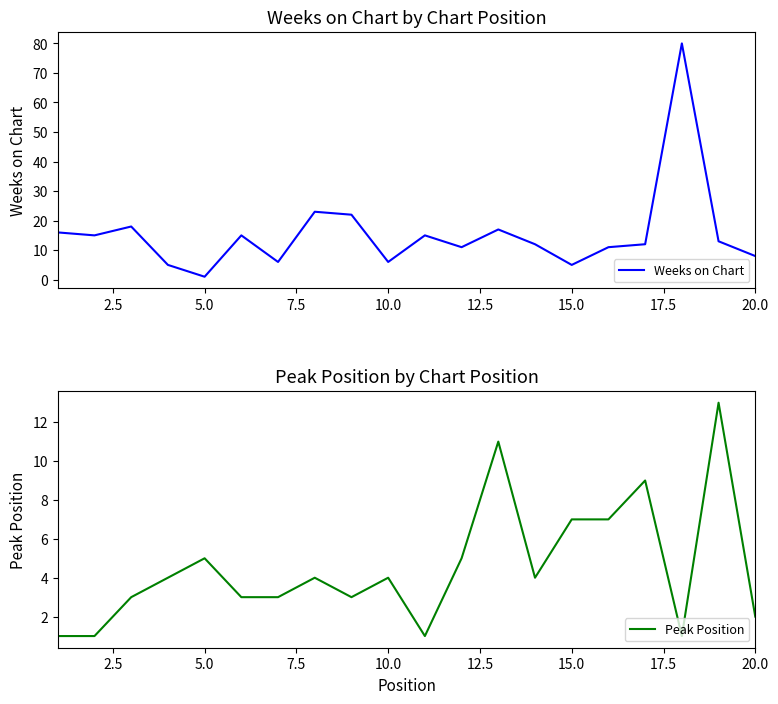

Reading right to left, what are all the values shown in this chart?

Weeks on Chart: 8	13	80	12	11	5	12	17	11	15	6	22	23	6	15	1	5	18	15	16
Peak Position: 2	13	1	9	7	7	4	11	5	1	4	3	4	3	3	5	4	3	1	1